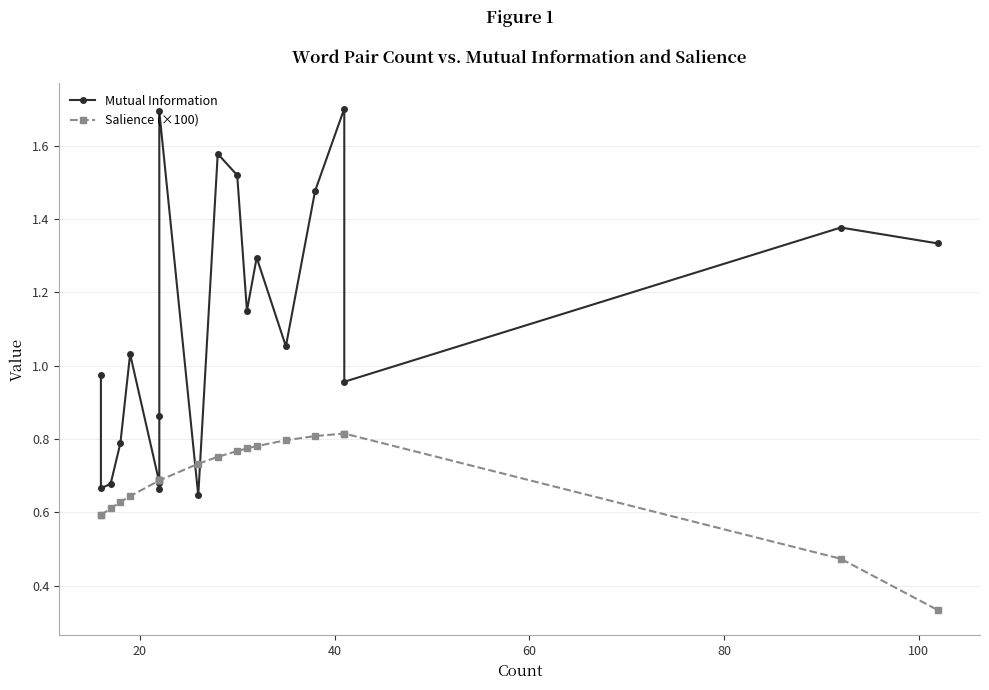

What is the average value of the Mutual Information series?

1.1